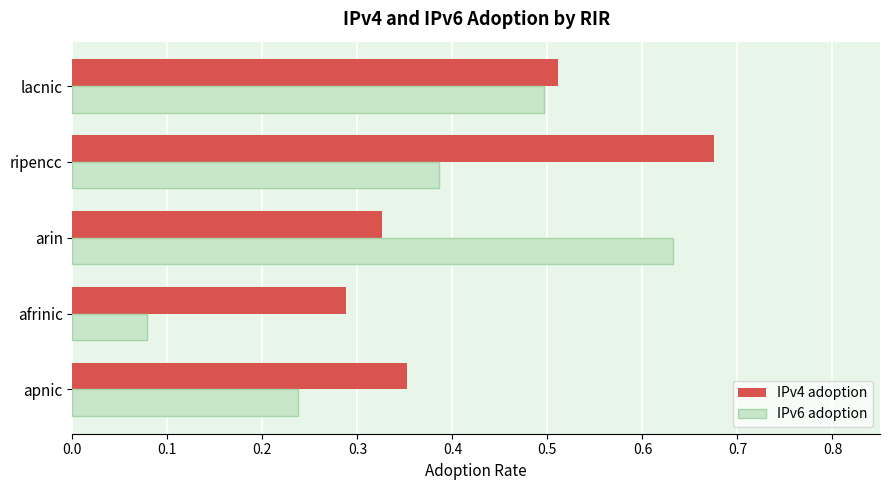

Which series has the largest range (max minus min)?

IPv6 adoption